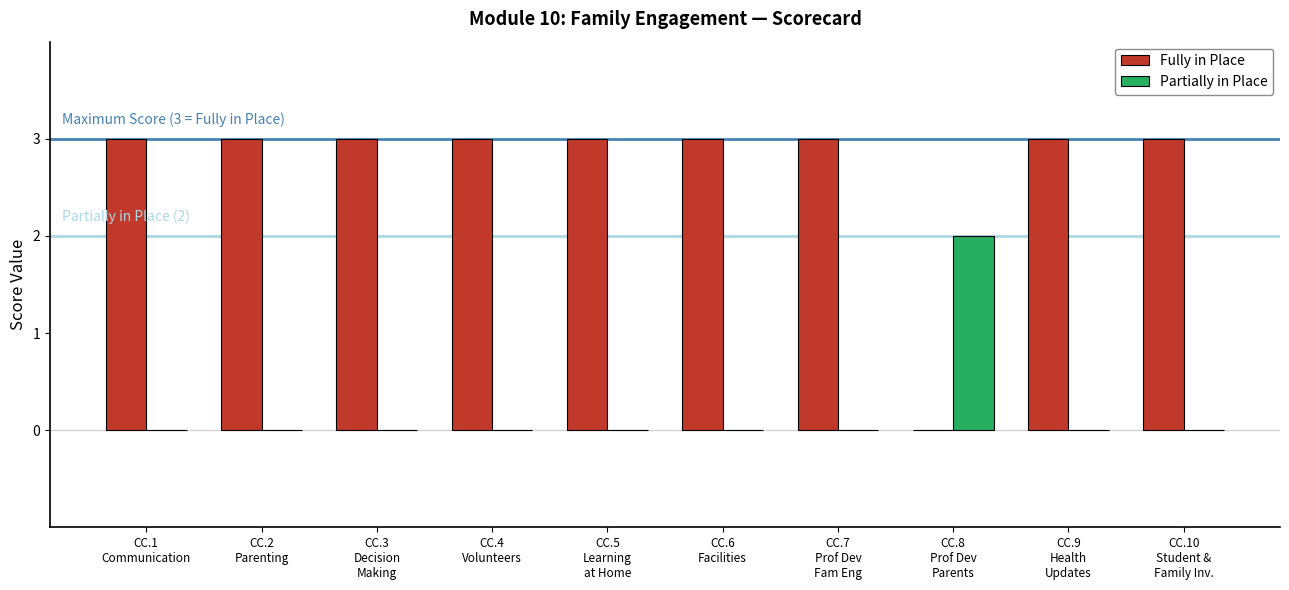

Is the value of Partially in Place at CC.8
Prof Dev
Parents greater than the value of Fully in Place at CC.3
Decision
Making?

No